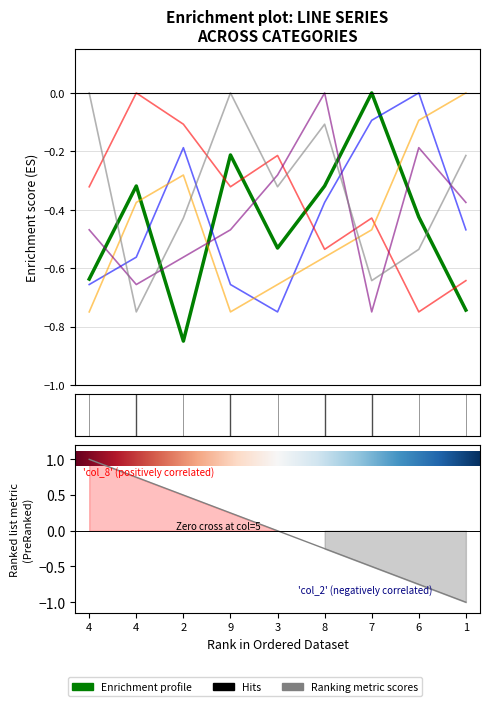

Reading left to right, what are all the values shown in this chart?

col_8: -0.6	-0.3	-0.8	-0.2	-0.5	-0.3	0.0	-0.4	-0.7
col_2: -0.7	-0.6	-0.2	-0.7	-0.7	-0.4	-0.1	0.0	-0.5
col_3: -0.3	0.0	-0.1	-0.3	-0.2	-0.5	-0.4	-0.7	-0.6
col_4: -0.7	-0.4	-0.3	-0.7	-0.7	-0.6	-0.5	-0.1	0.0
col_5: -0.5	-0.7	-0.6	-0.5	-0.3	0.0	-0.7	-0.2	-0.4
col_6: 0.0	-0.7	-0.4	0.0	-0.3	-0.1	-0.6	-0.5	-0.2